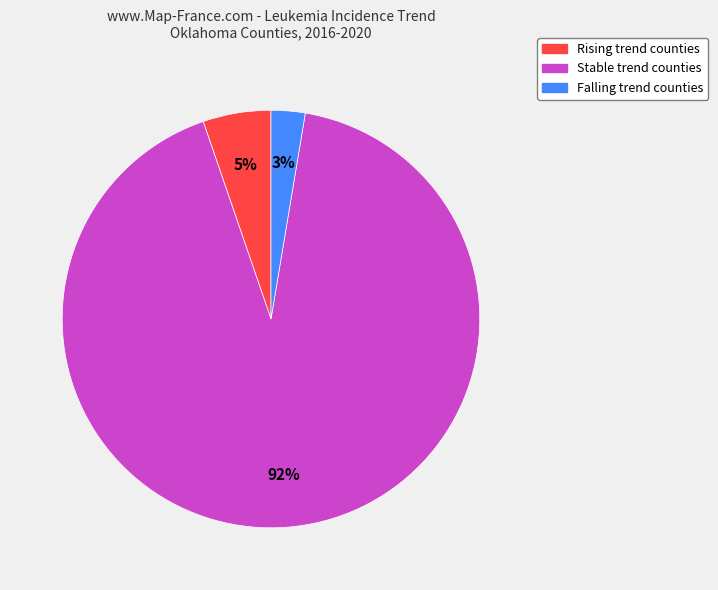

To the nearest percent, what is the average slice percentage?

33%